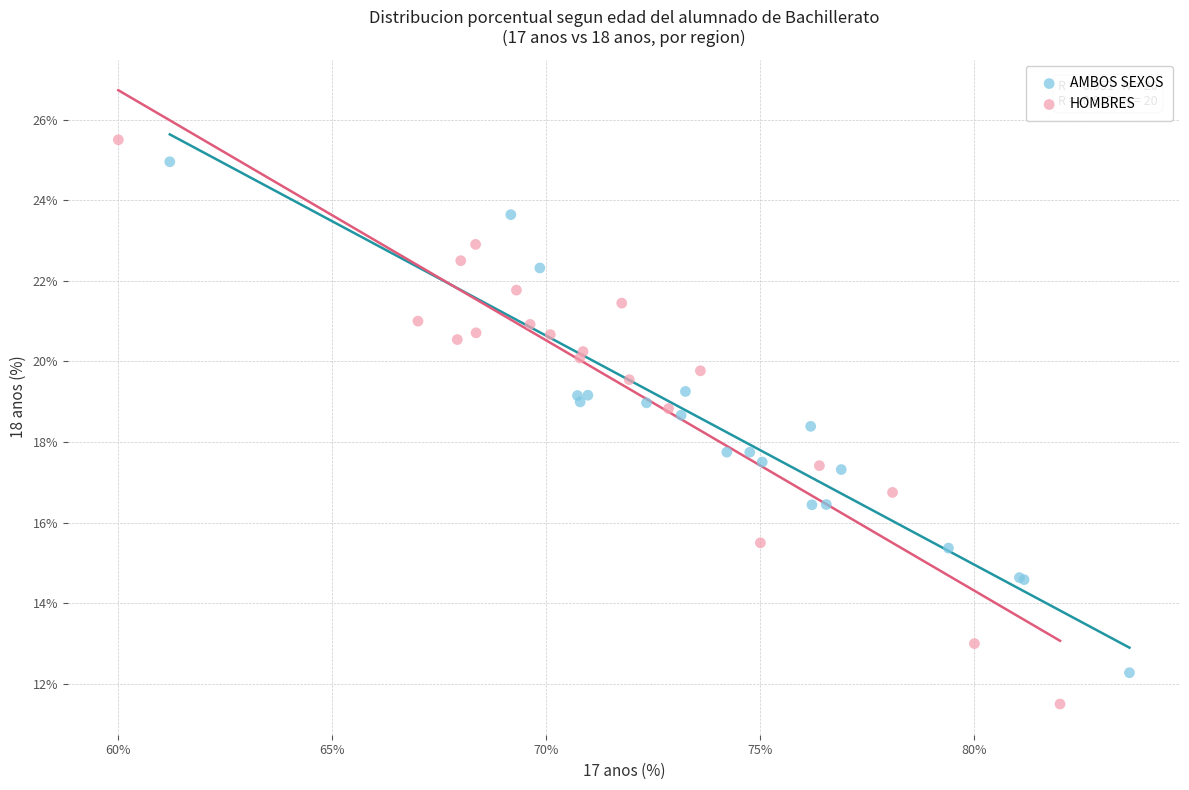

Which series reaches the minimum Y coordinate?

HOMBRES